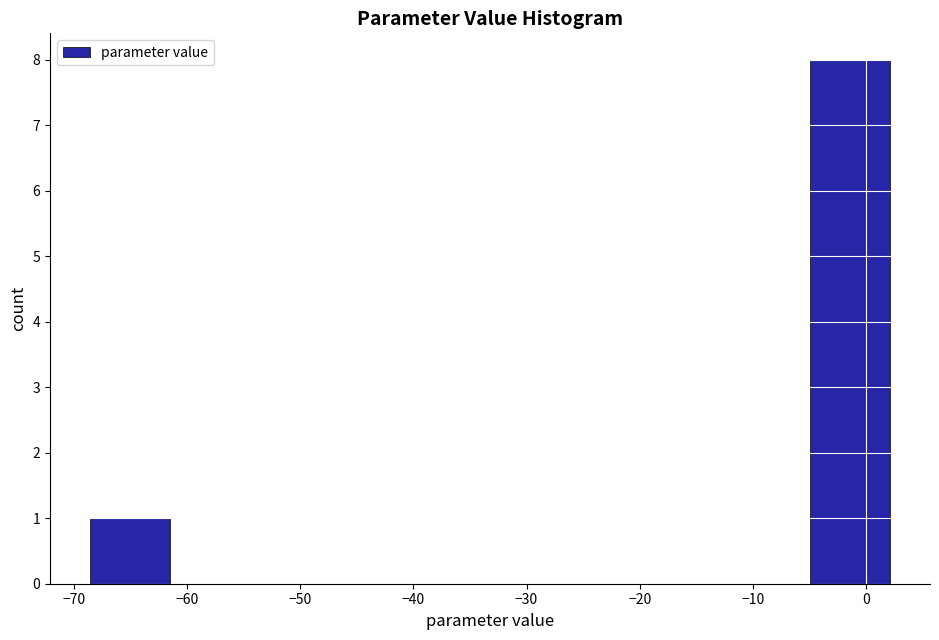

Reading left to right, list every bar in this chart as the range it spans on the x-axis followed by its height. Neither the bar edges nor the heights are printed on the chart, so give them approximately, as read against the axes.

-69 to -61: 1
-61 to -54: 0
-54 to -47: 0
-47 to -40: 0
-40 to -33: 0
-33 to -26: 0
-26 to -19: 0
-19 to -12: 0
-12 to -5: 0
-5 to 2: 8